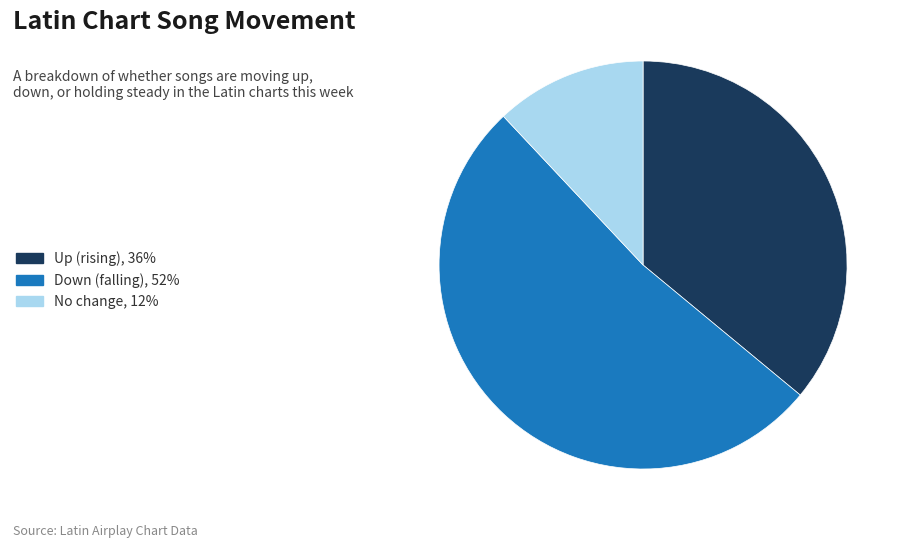

Combined, do Down (falling), 52% and Up (rising), 36% account for over 50%?

Yes